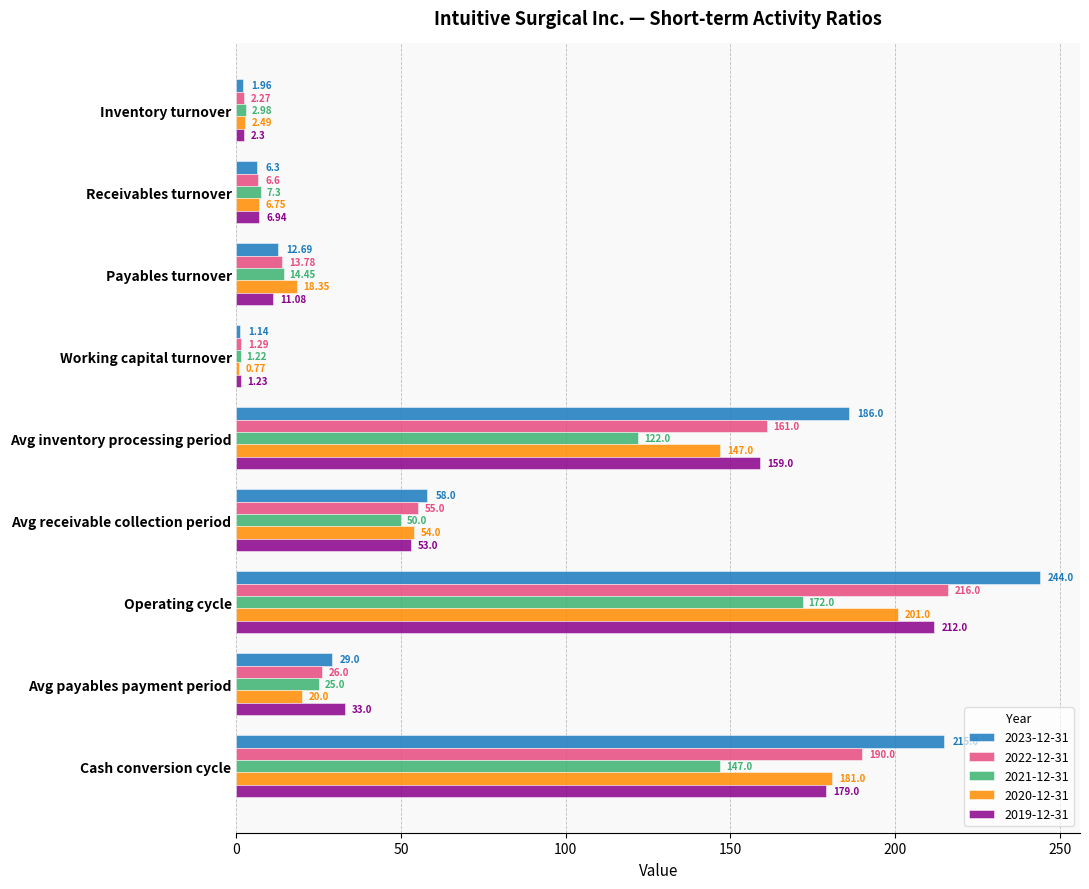

What is the difference between the maximum and minimum values in the 2023-12-31 series?

242.9